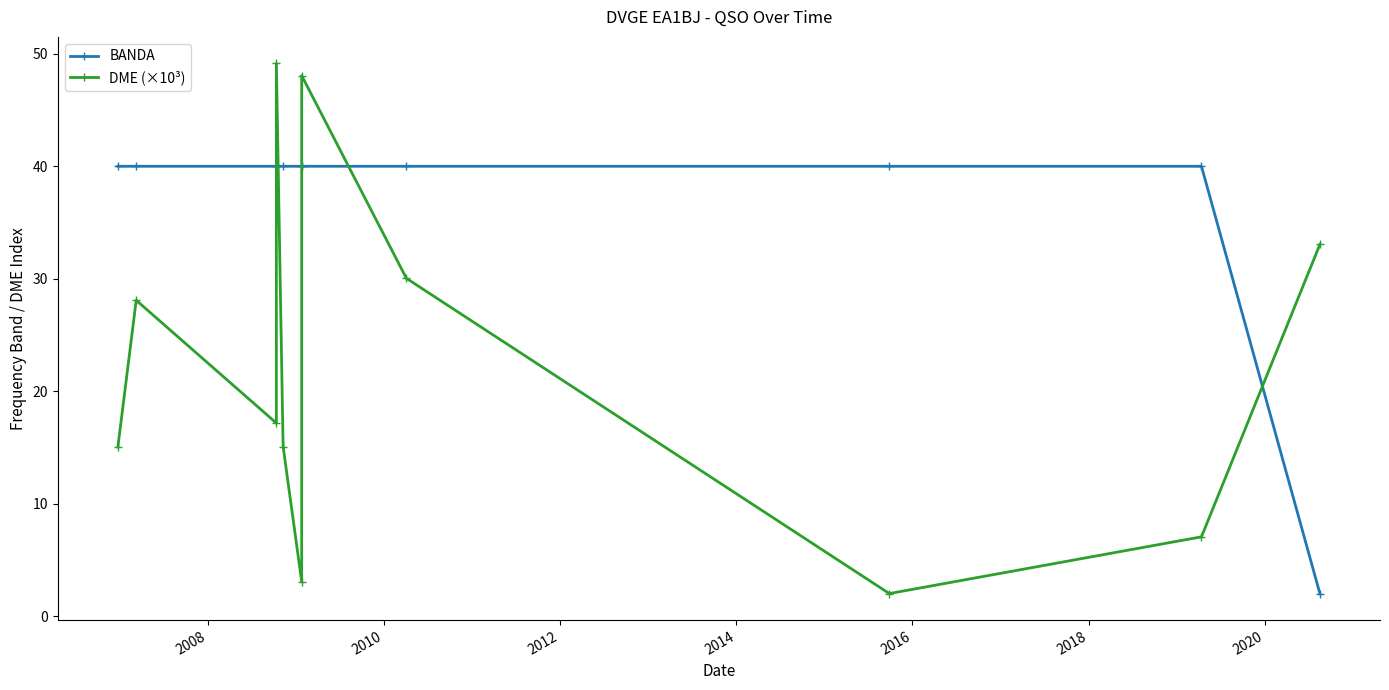

What is the maximum value for BANDA?

40.0